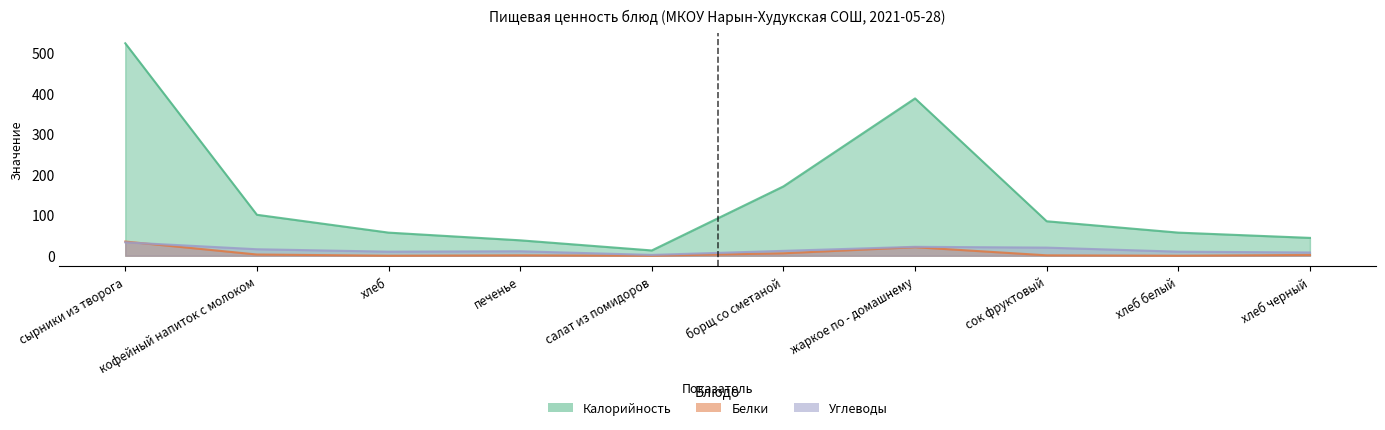

What is the total value across all series at борщ со сметаной?

189